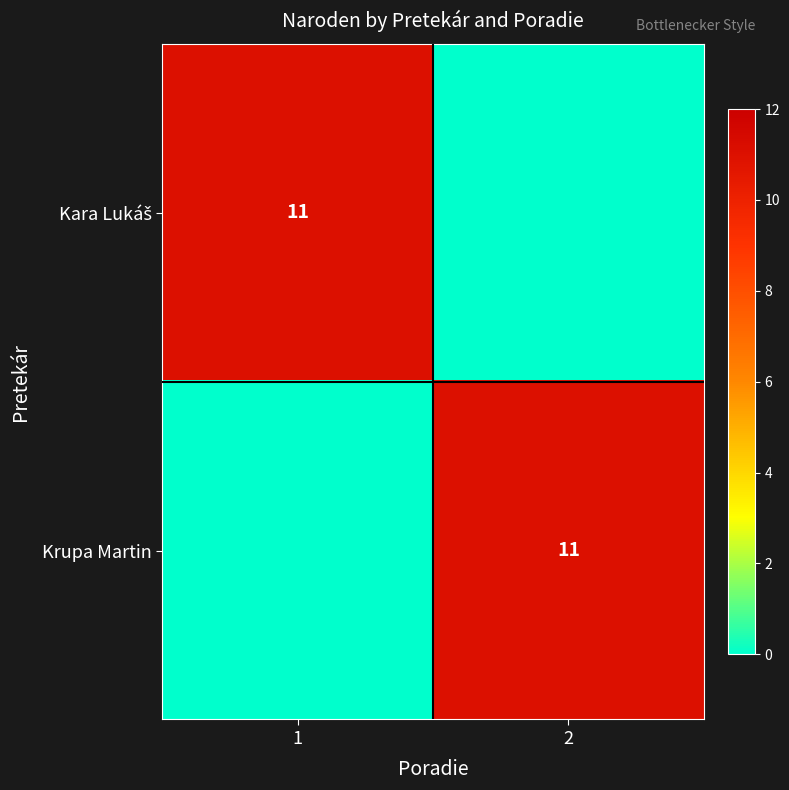

True or false: Krupa Martin has a value of 11 at 2.

True